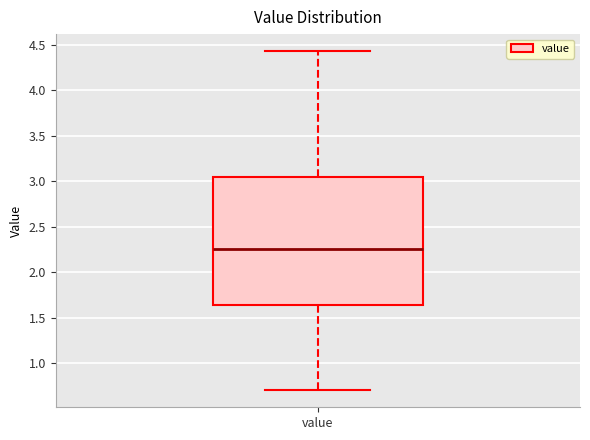

Read this box plot against the y-axis: the position of the median line, the range covered by the box, and the ends of both whiskers. The values are not printed on the chart, so give them approximately, as read against the axis.

median 2.25, box 1.65 to 3.05, whiskers 0.70 to 4.45